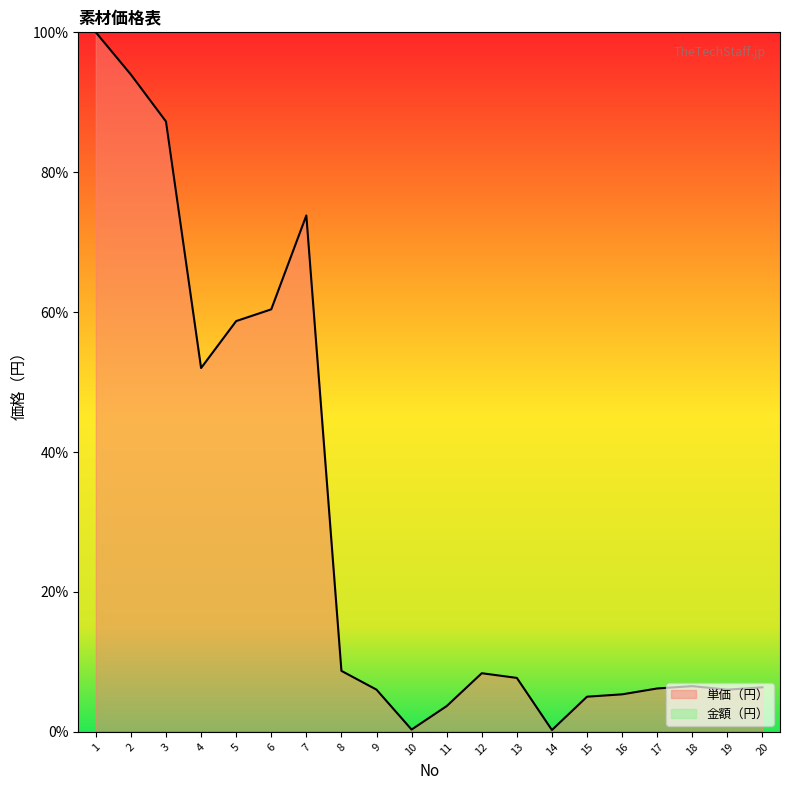

Approximately how many times larger is the value at 19 compared to 18?

0.9